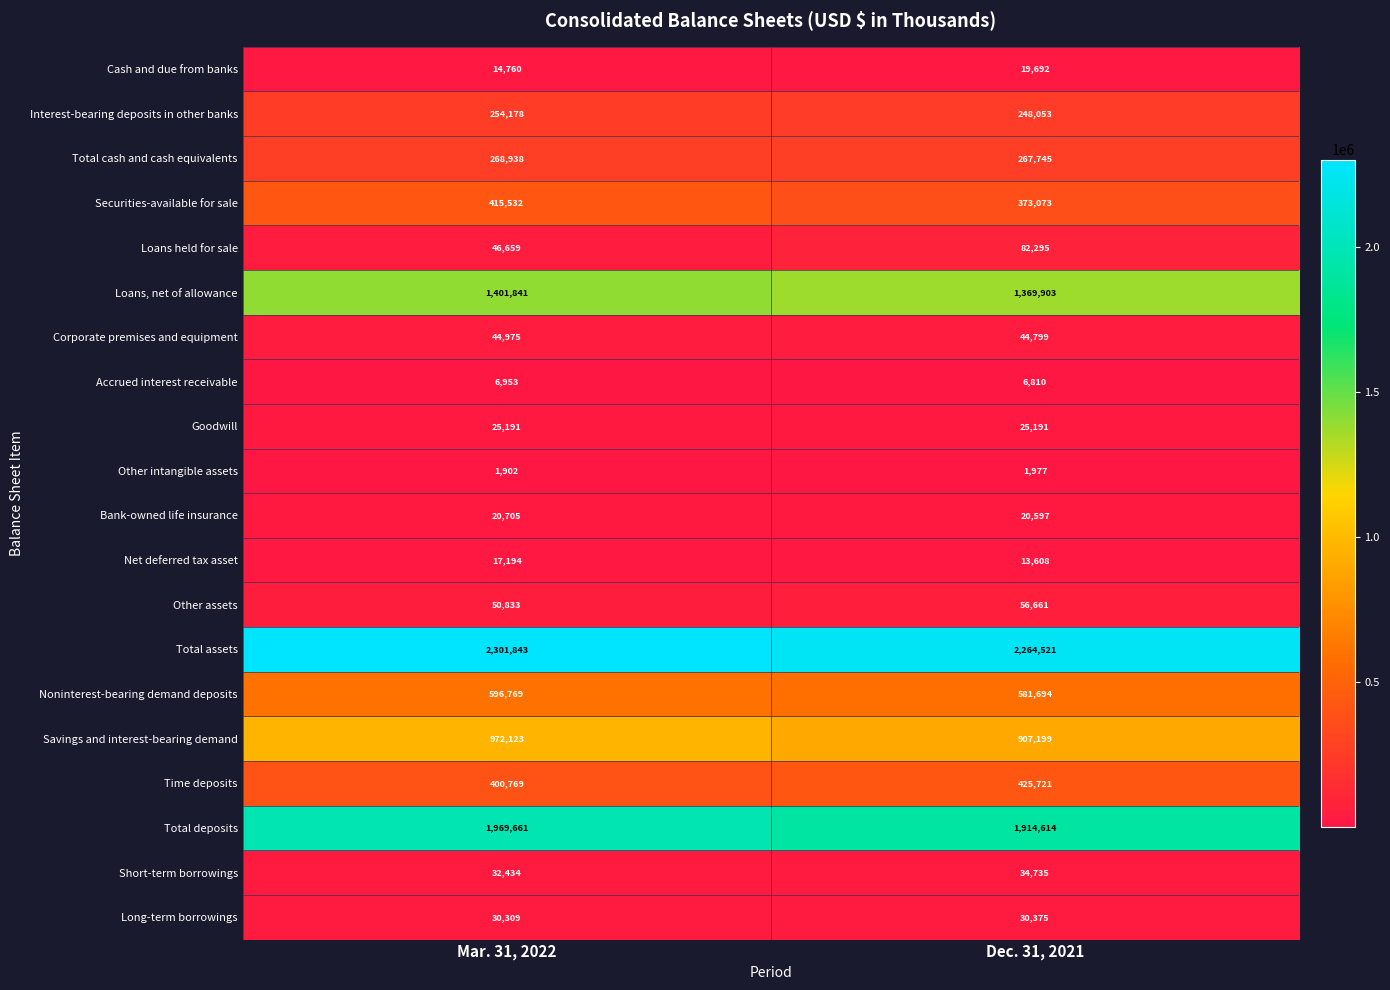

What is the maximum value shown in the chart?

2301843